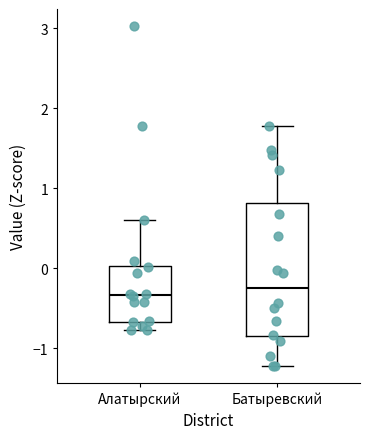

Reading left to right, transcribe this box plot: for each box, give where its median line is, the range the box spans, and where its two whiskers end, as read against the y-axis. The values are not printed on the chart, so give them approximately, as read against the axis.

Алатырский: median -0.3, box -0.7 to 0.0, whiskers -0.8 to 0.6
Батыревский: median -0.2, box -0.9 to 0.8, whiskers -1.2 to 1.8